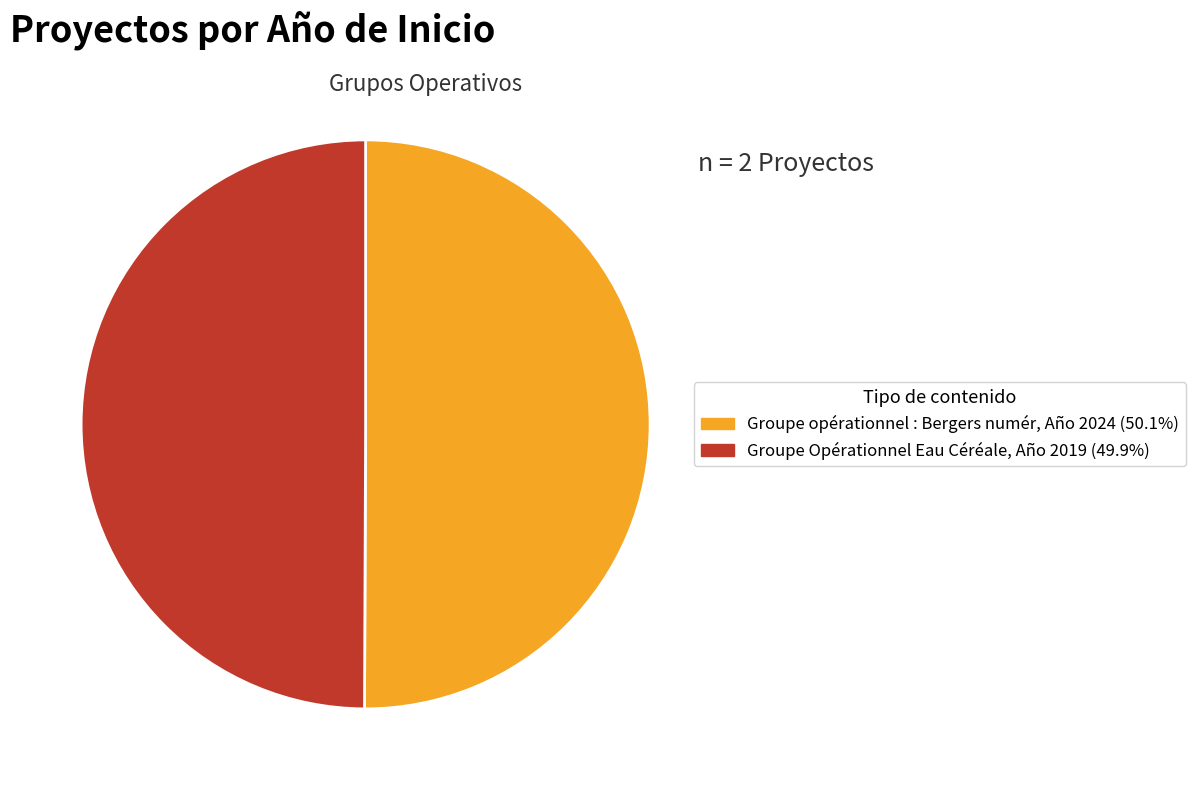

What is the largest slice in the pie chart?

Groupe opérationnel : Bergers numérique